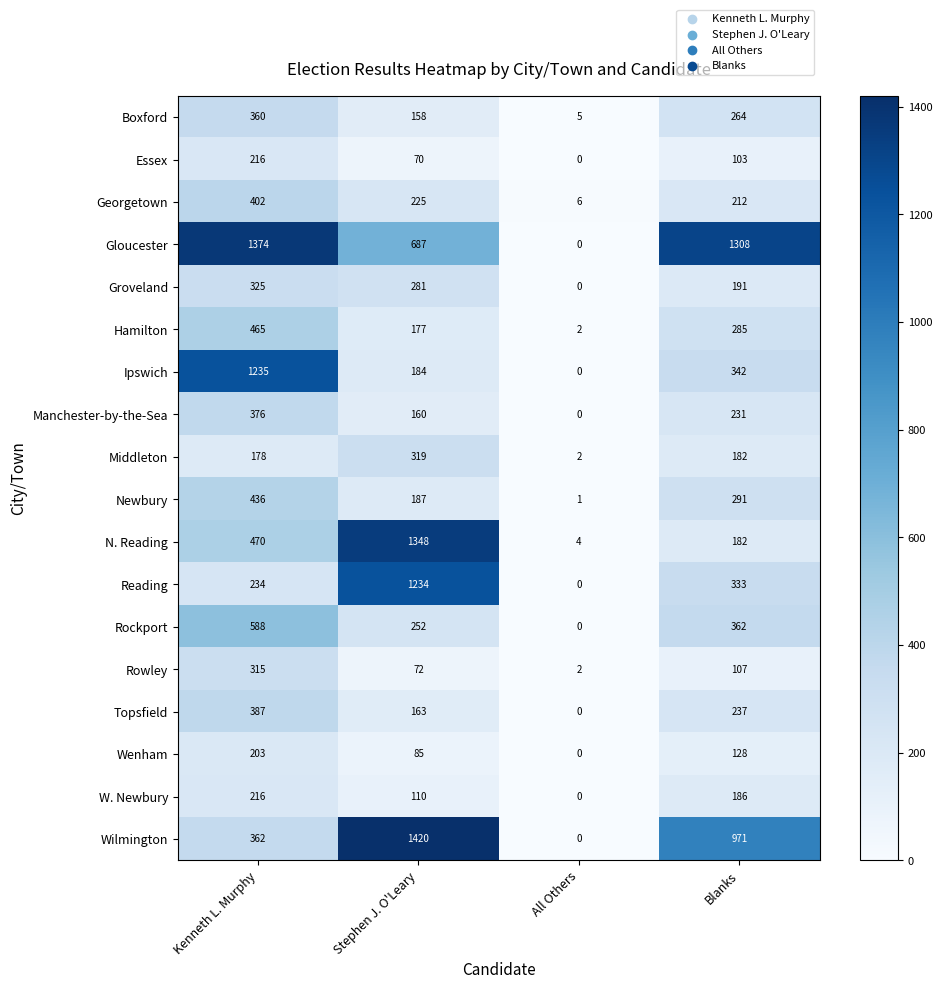

Which category has the lowest value across all series?

All Others